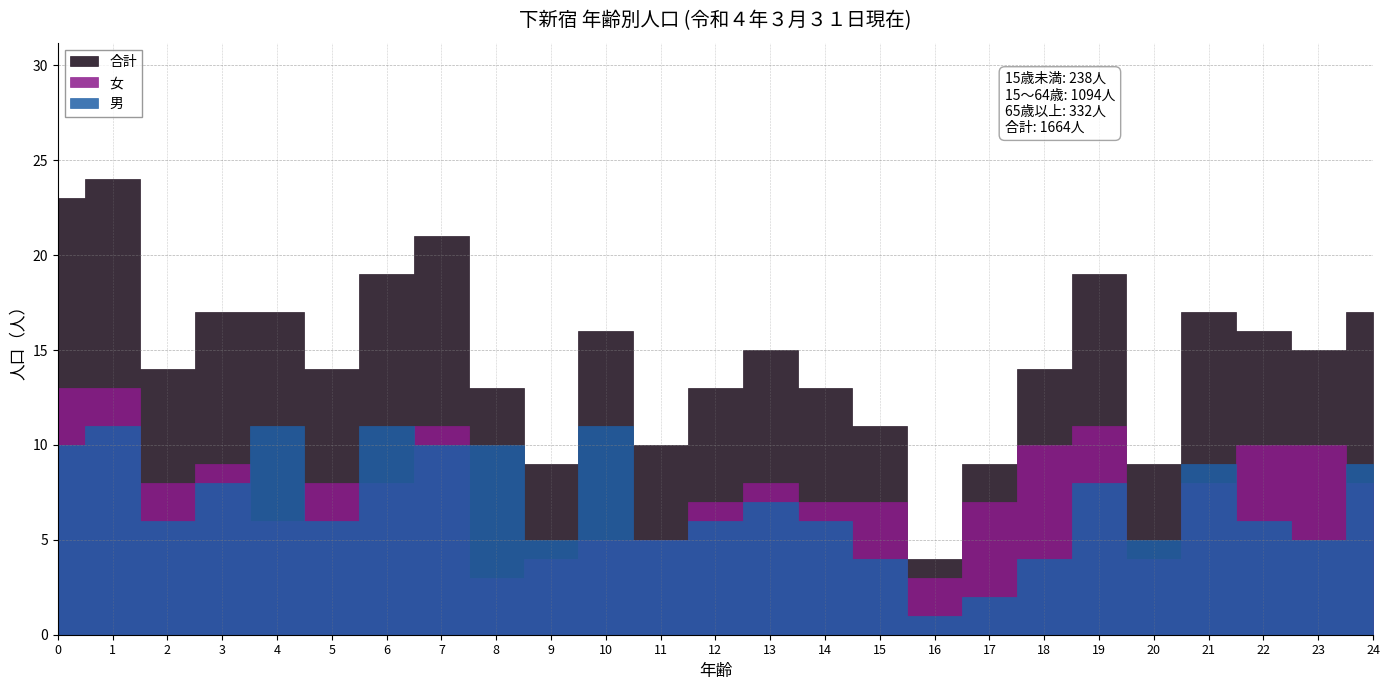

What is the value of the 合計(10-14) point at the 1st from the left?

16